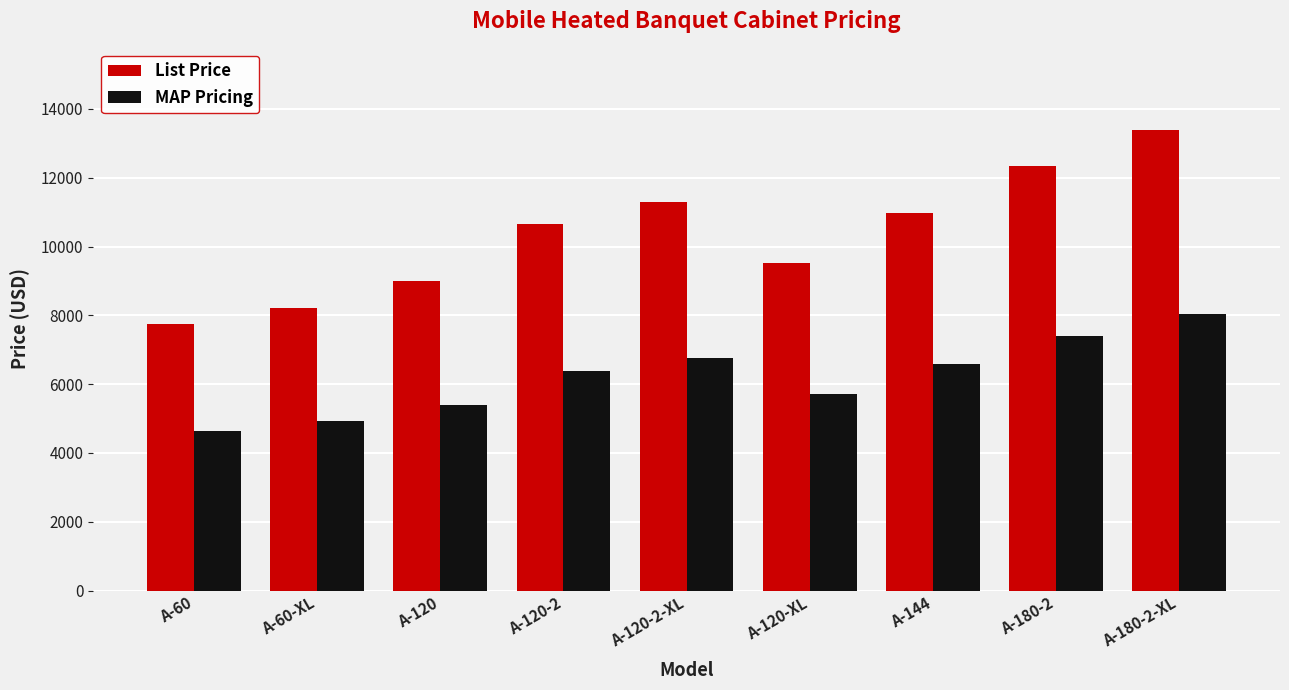

How many groups of bars are there?

9